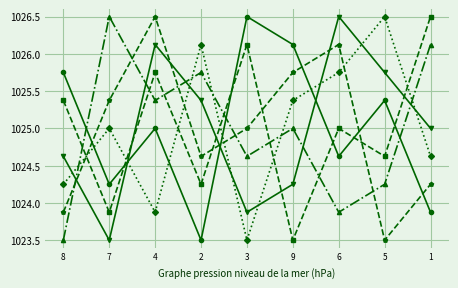

At which category is the sum across all series the highest?

4